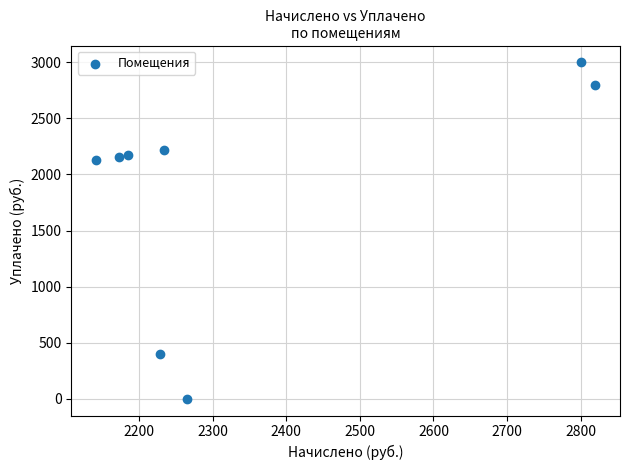

What is the average X value?

2356.2